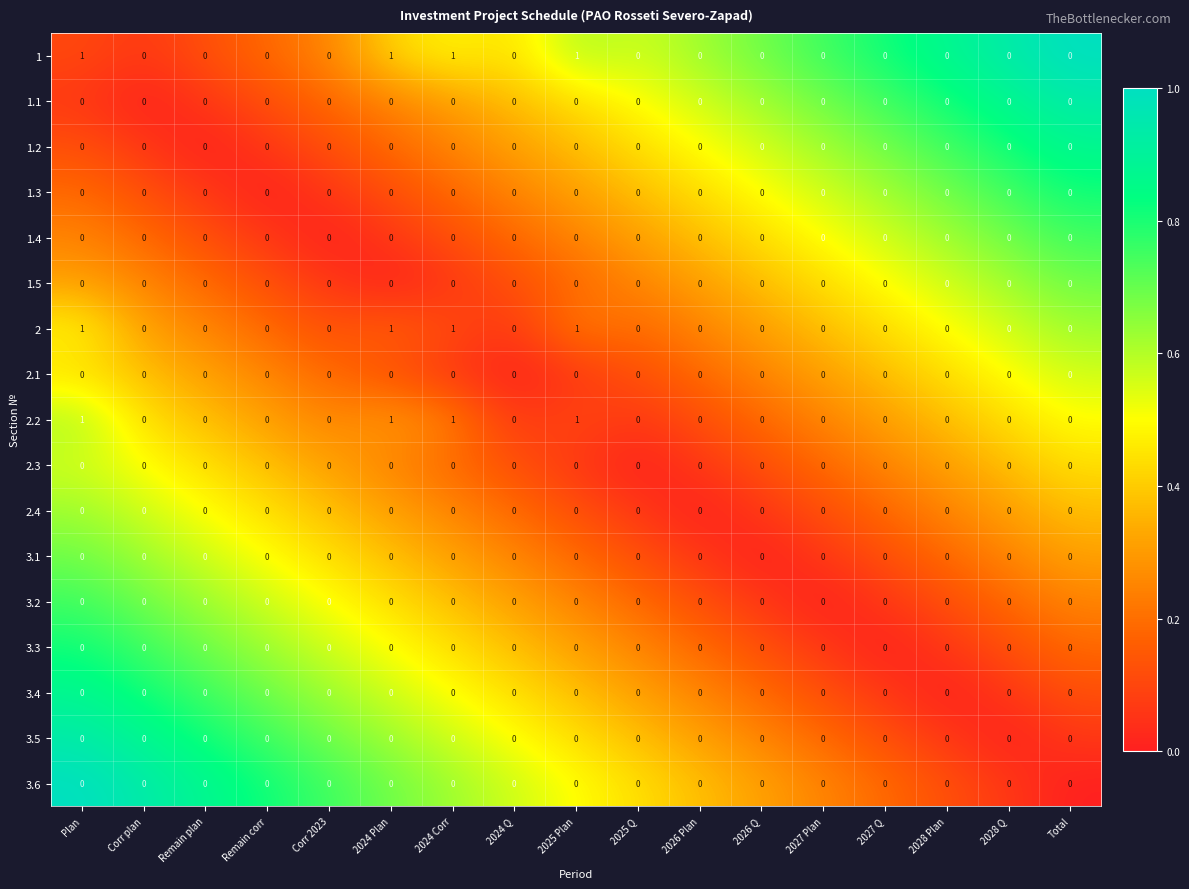

Is it true that 3.1 equals 0 at 2027 Plan?

True